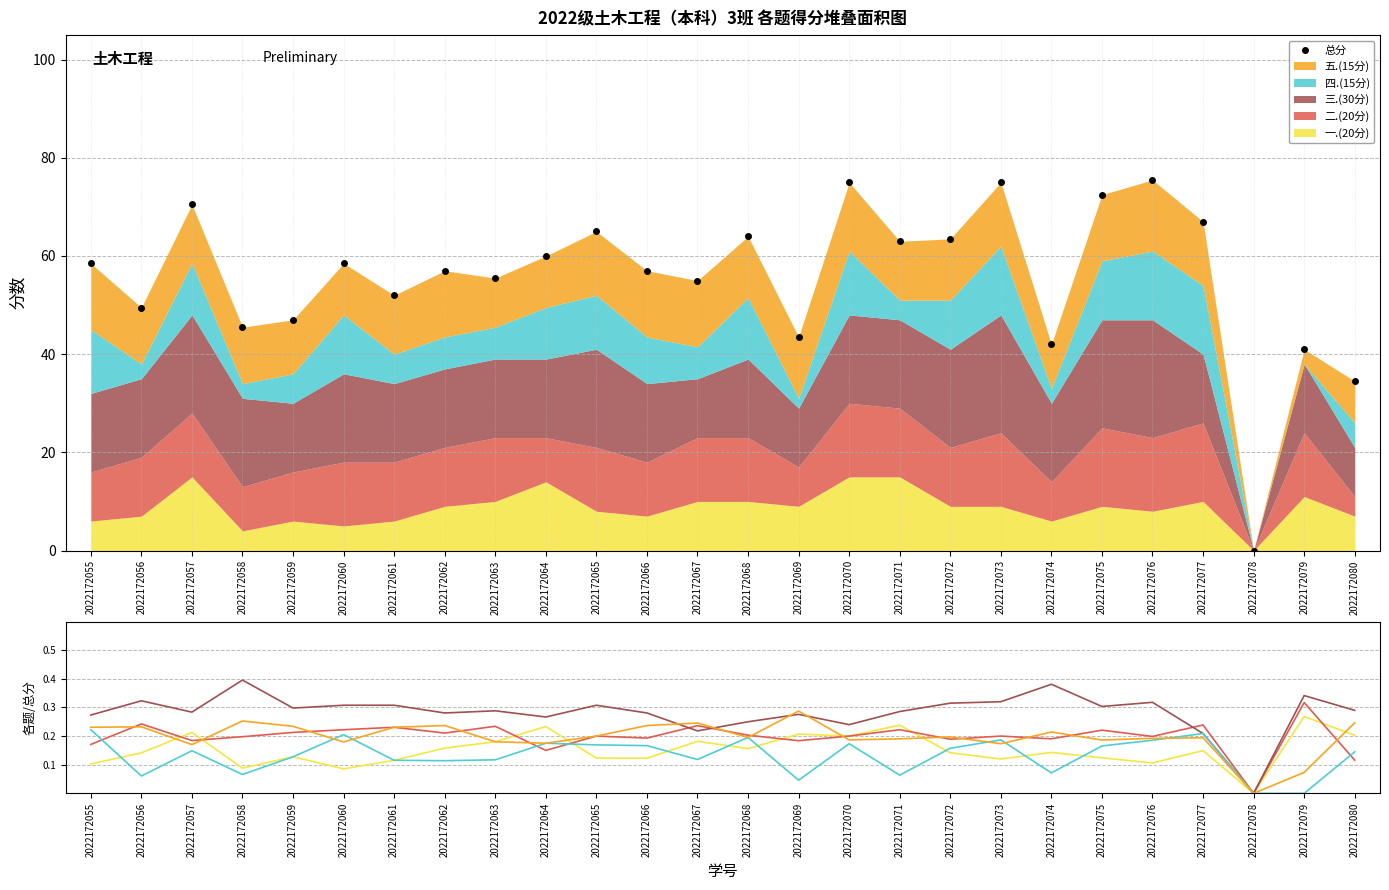

After their last crossing, which series has the higher values: 一.(20分) or 五.(15分)?

五.(15分)